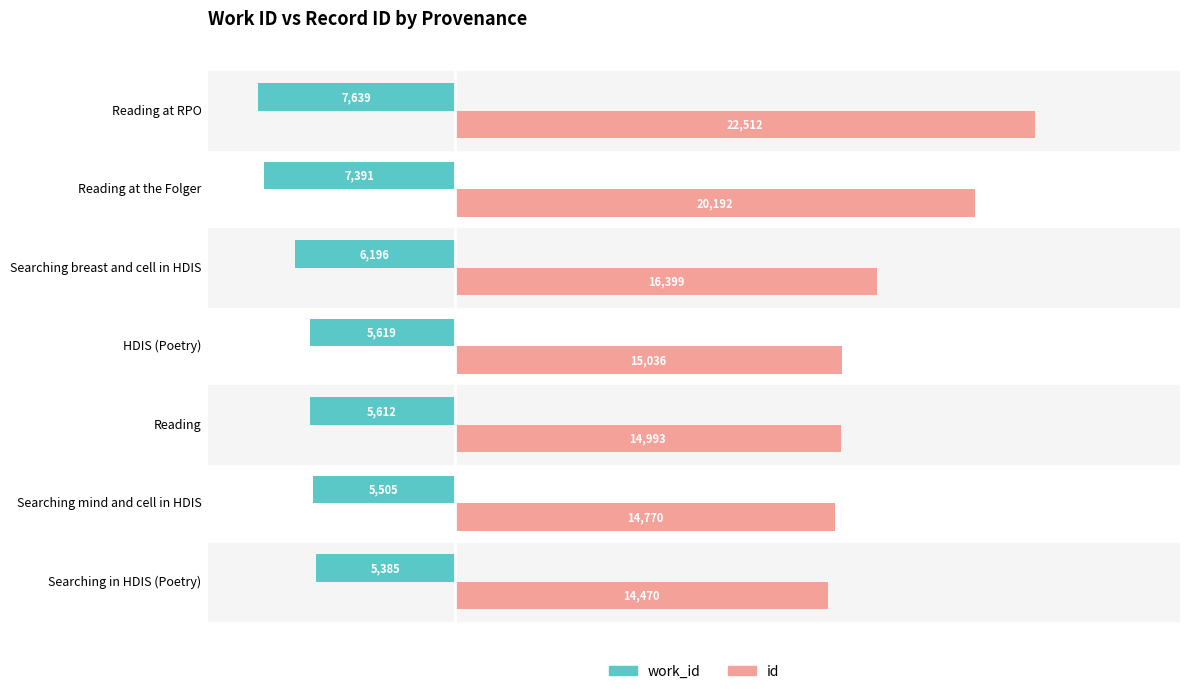

Read the work_id value at Searching breast and cell in HDIS.

-6196